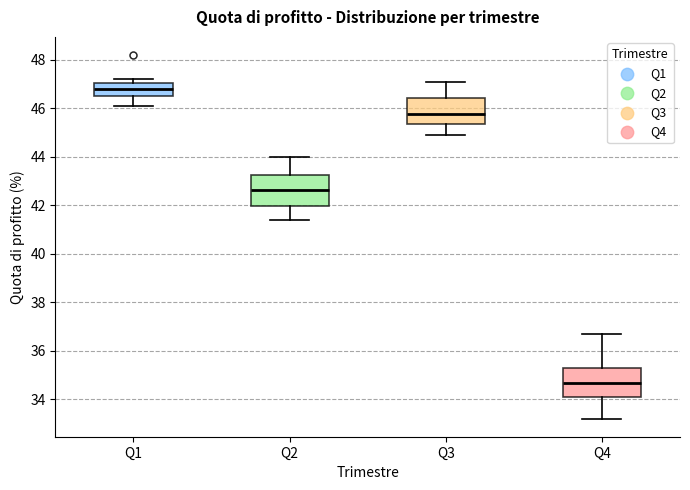

Reading left to right, read every box against the y-axis: the position of its median line, the range the box covers, and the ends of its whiskers. The values are not printed on the chart, so give them approximately, as read against the axis.

Q1: median 46.8, box 46.6 to 47.0, whiskers 46.2 to 47.2
Q2: median 42.6, box 42.0 to 43.2, whiskers 41.4 to 44.0
Q3: median 45.8, box 45.4 to 46.4, whiskers 45.0 to 47.2
Q4: median 34.6, box 34.2 to 35.4, whiskers 33.2 to 36.8